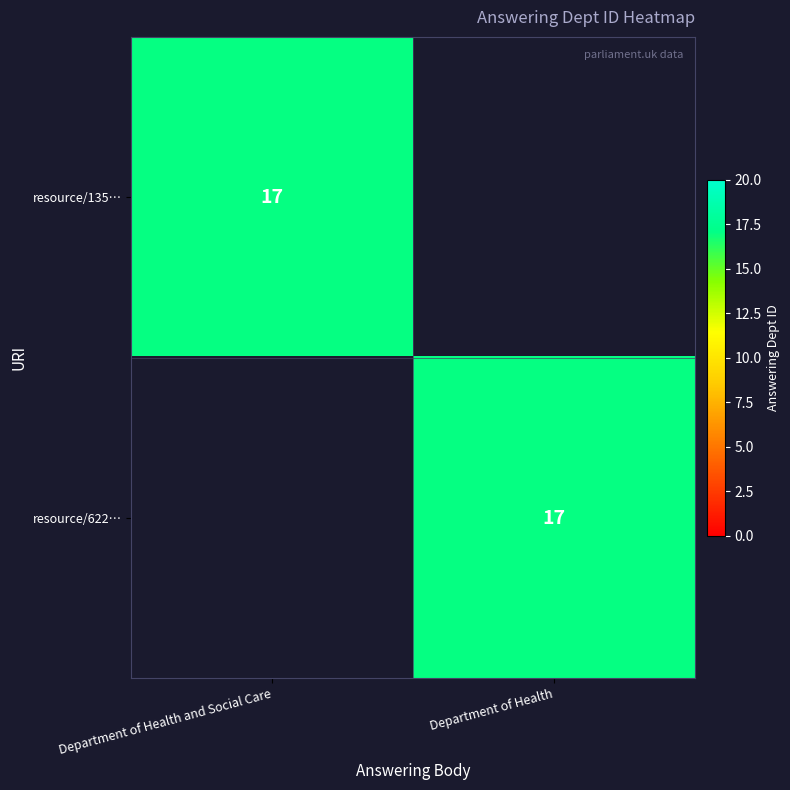

The value of resource/135… at Department of Health and Social Care is 24. True or false?

False